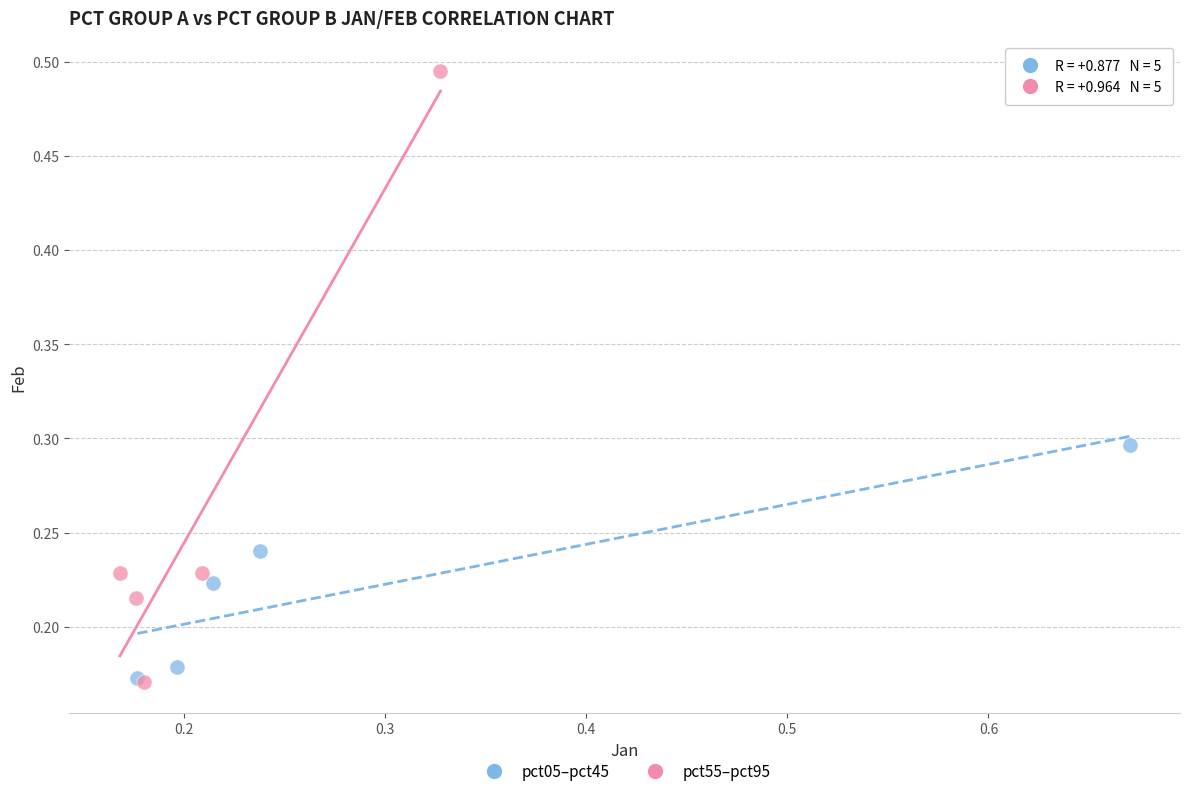

Which series has the widest spread of Y values?

pct55–pct95